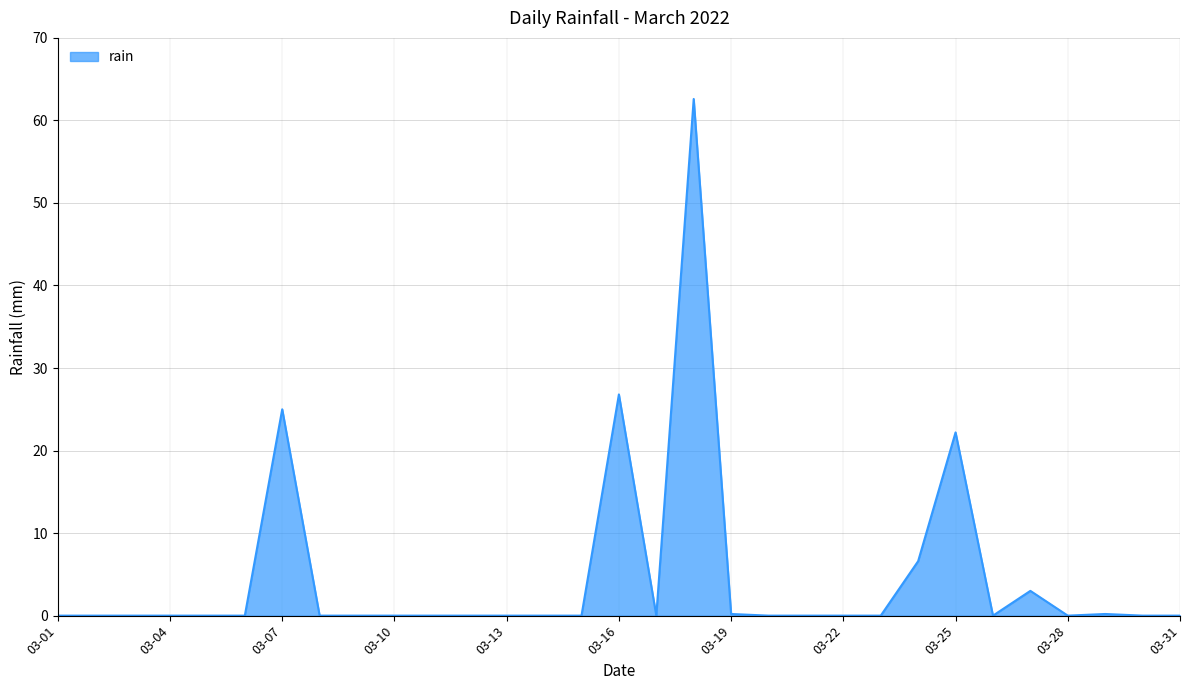

What is the greatest value displayed?

62.6